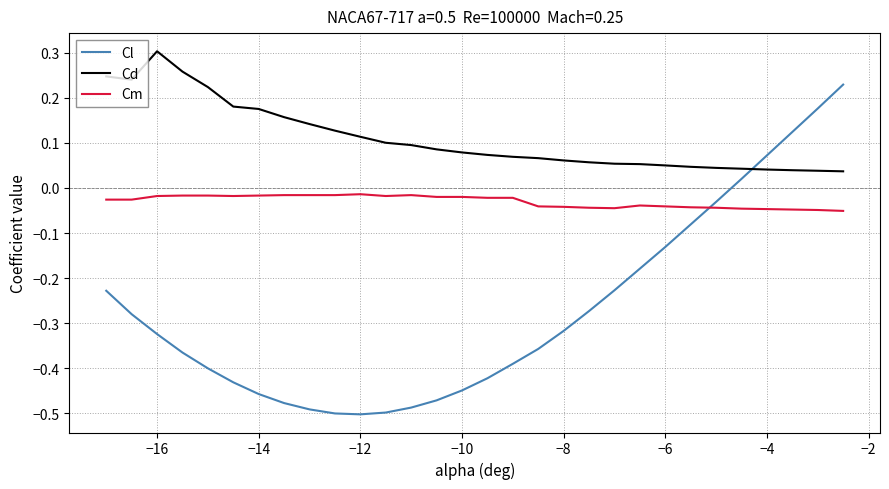

Which series has the widest spread of values?

Cl